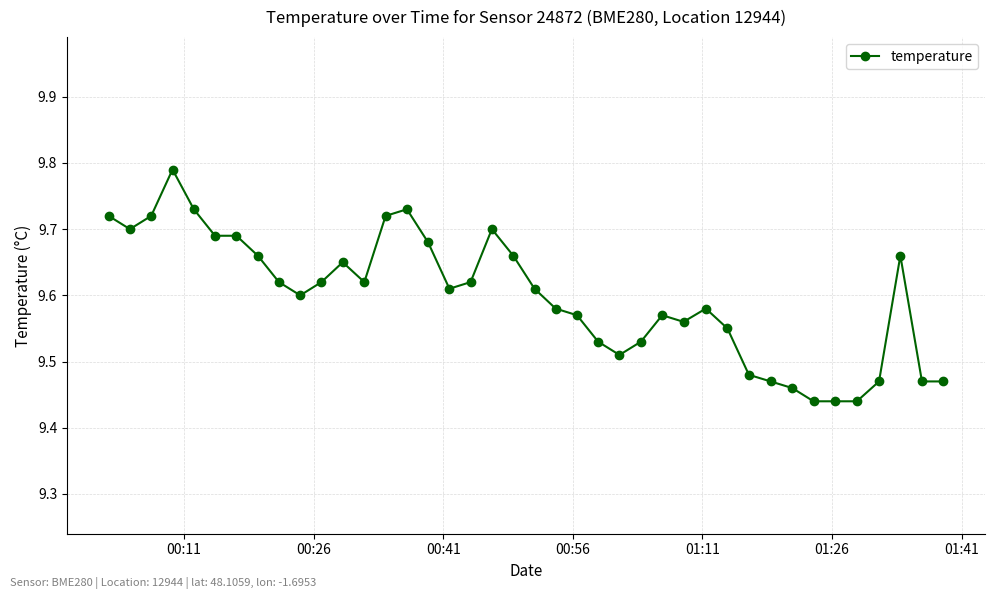

True or false: the data has more than 2 interior local peaks.

True